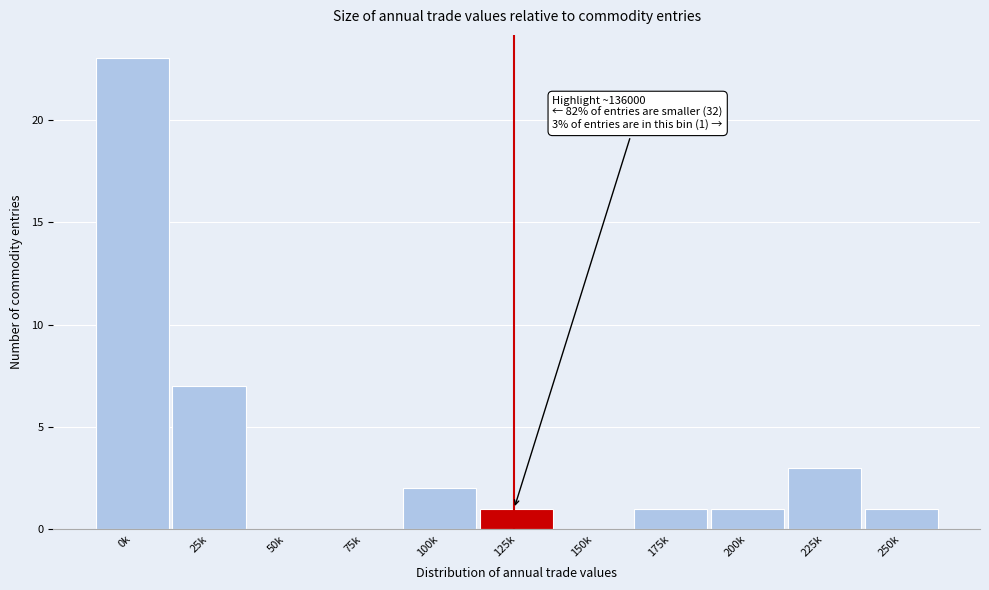

Reading left to right, what are all the values shown in this chart?

0k=23	25k=7	50k=0	75k=0	100k=2	125k=1	150k=0	175k=1	200k=1	225k=3	250k=1